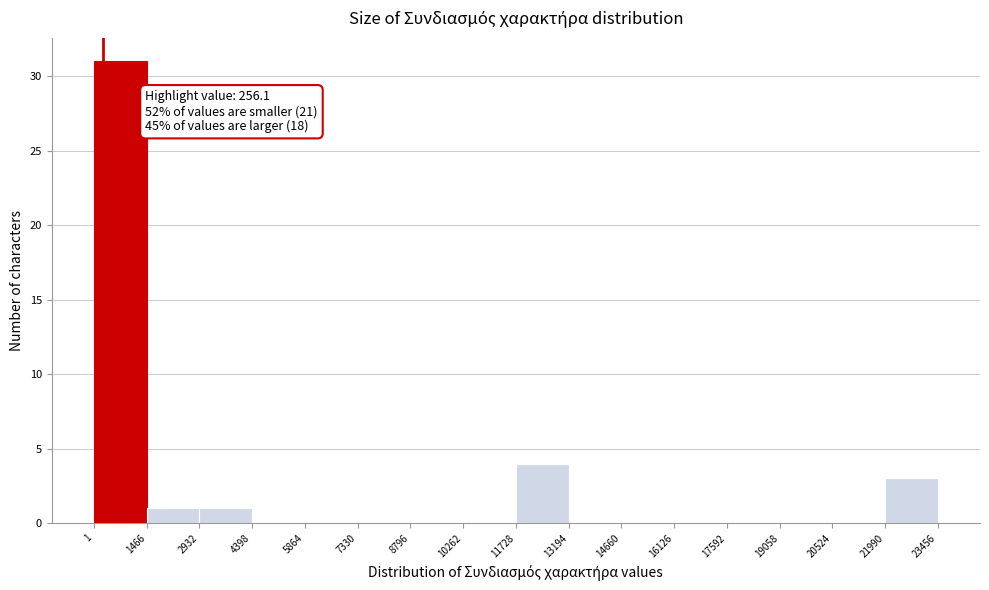

Over which range of the x-axis is the bar tallest?

1 to 1466